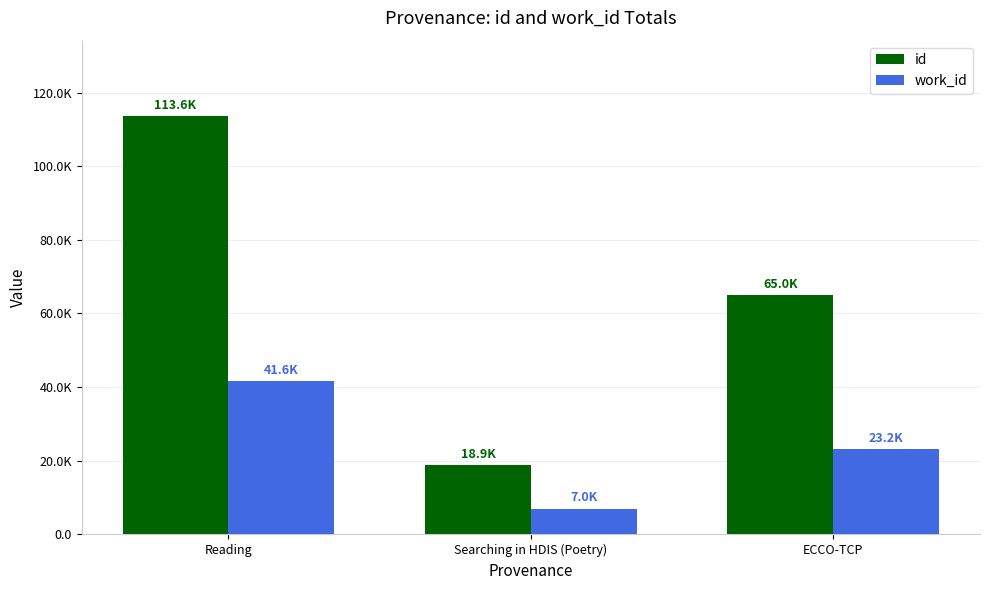

Does the chart contain any negative values?

No